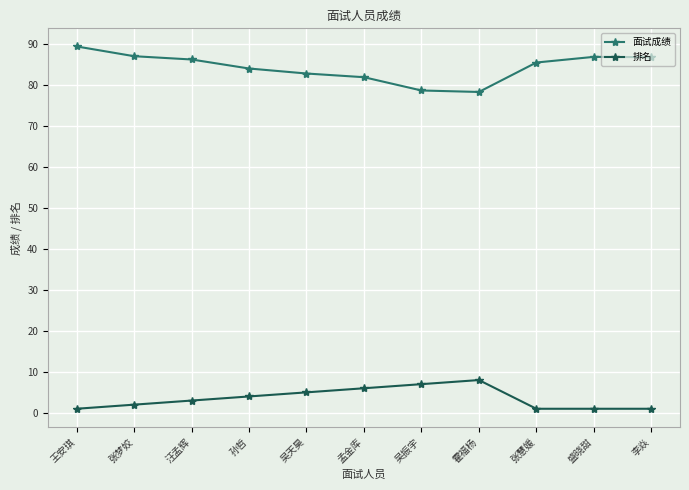

At which label is 排名 closest to 4?

孙哲